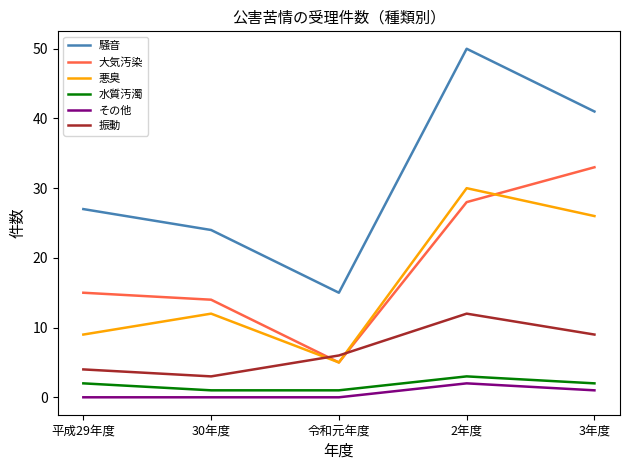

Rank the series at 平成29年度 from lowest to highest value.

その他, 水質汚濁, 振動, 悪臭, 大気汚染, 騒音